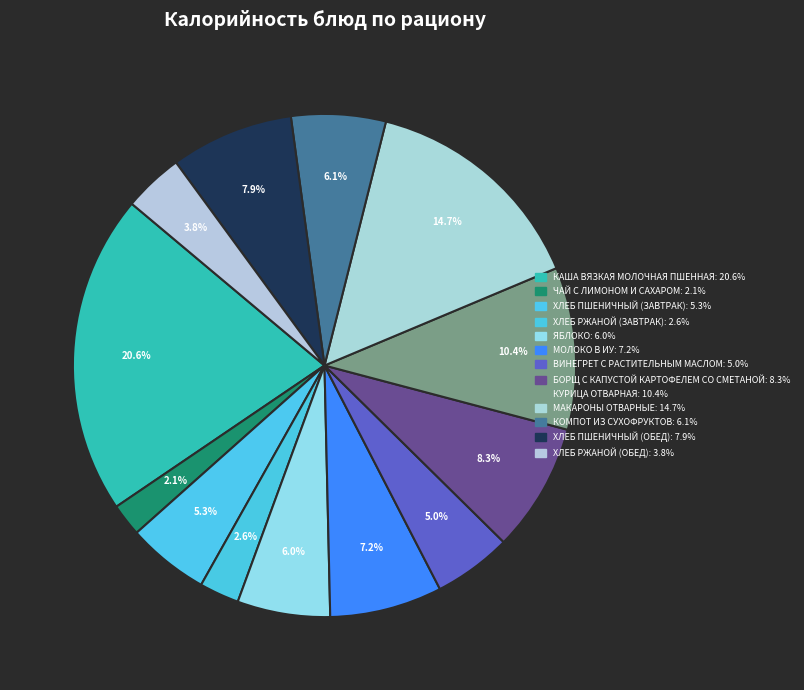

Count the number of slices in the pie.

13